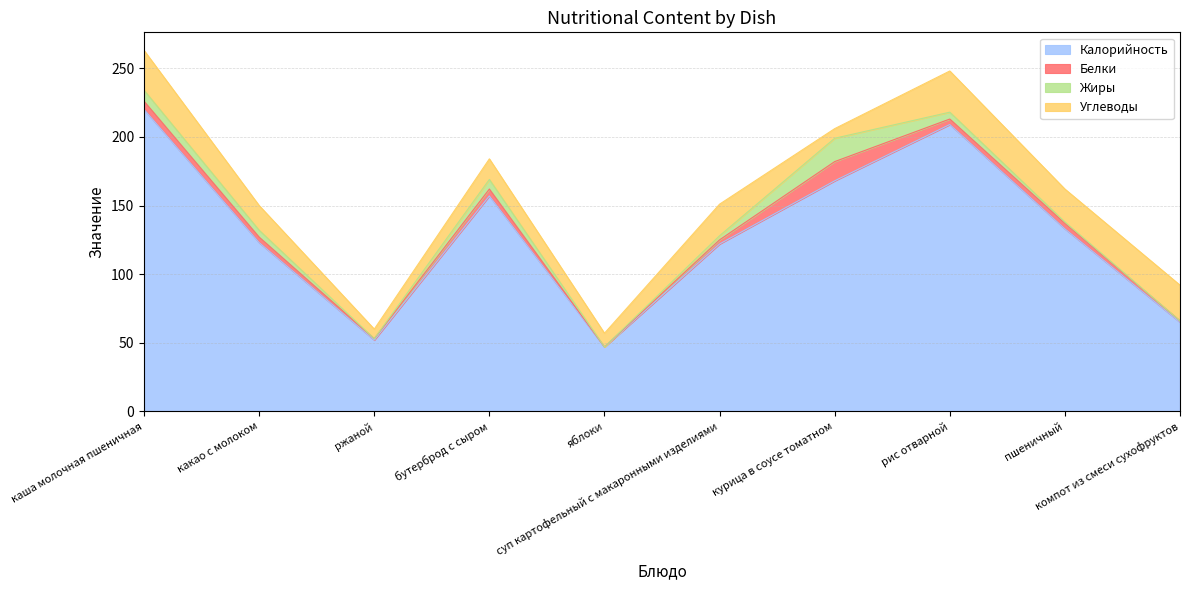

What value does the Белки series have at пшеничный?

4